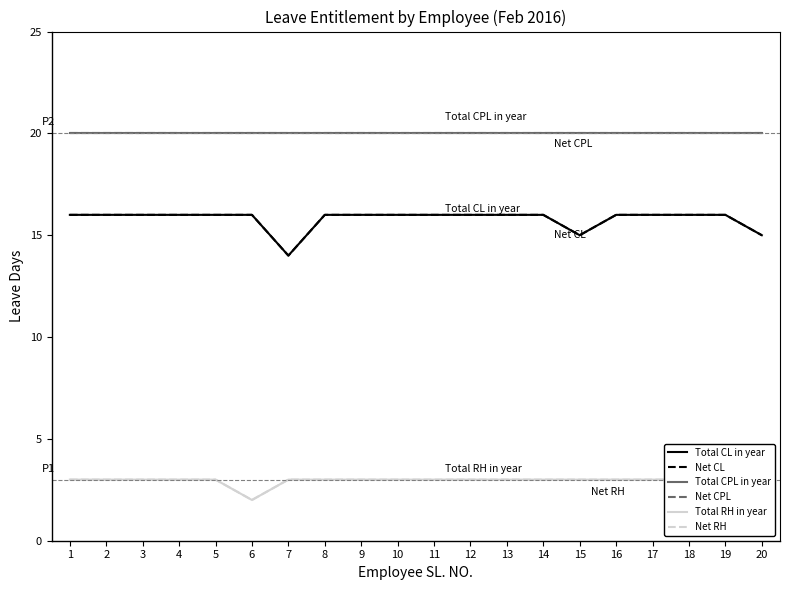

What is the average value of the Net RH series?

3